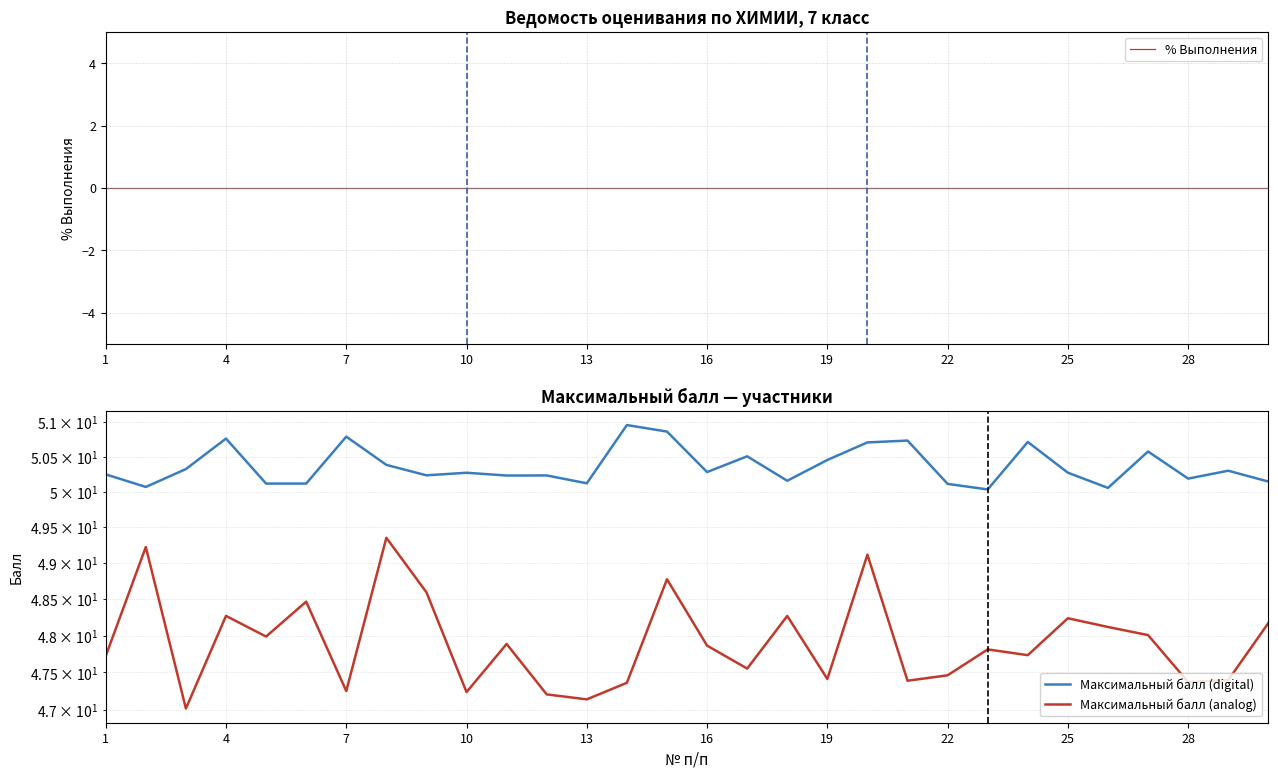

The value of Максимальный балл (digital) at 4 is 25.4. True or false?

False